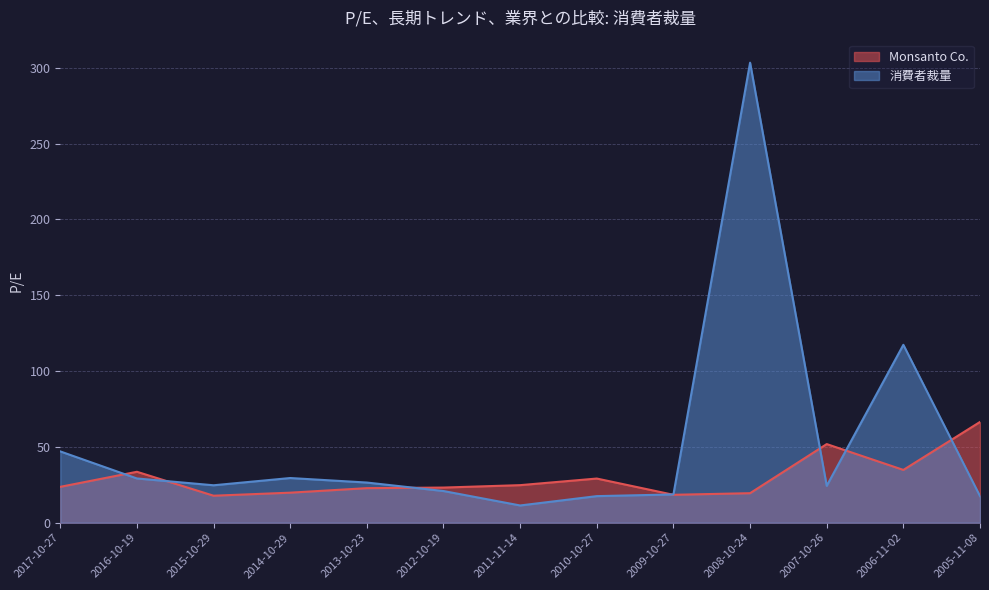

How many series are shown in this chart?

2